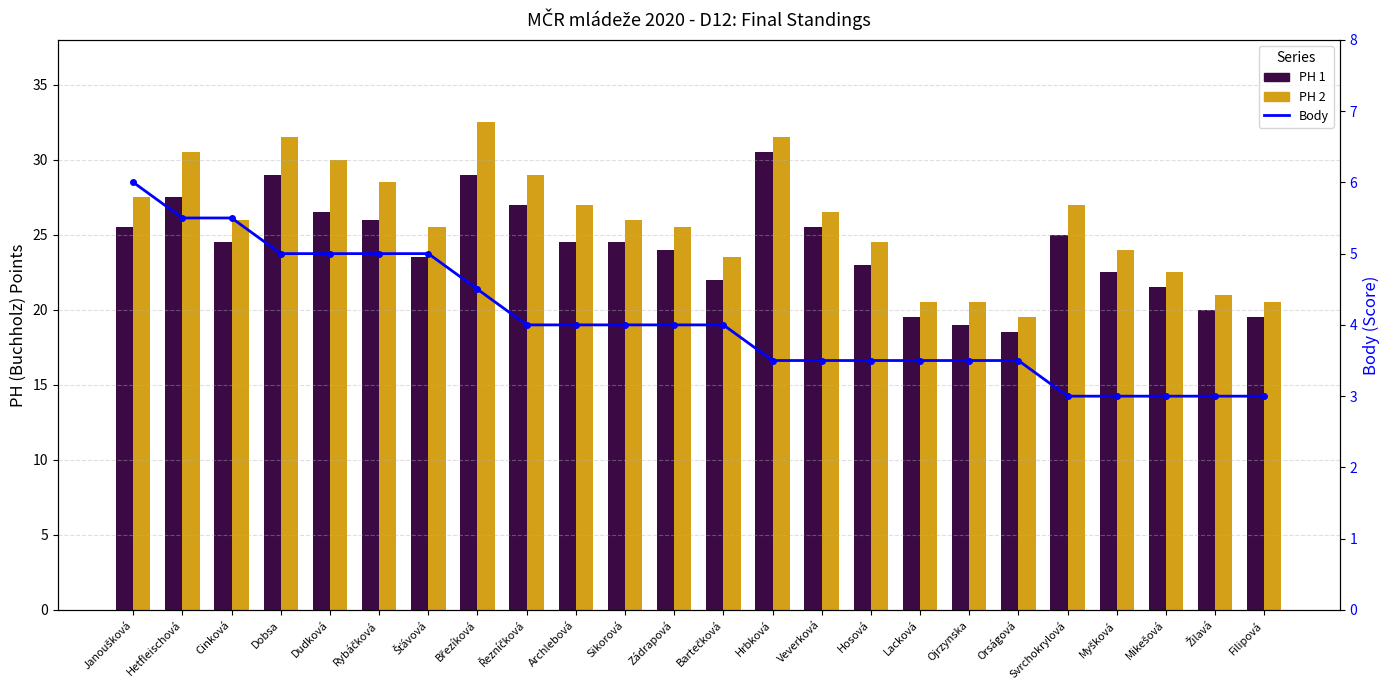

The PH 1 series shows 5.9 at Šťávová. True or false?

False